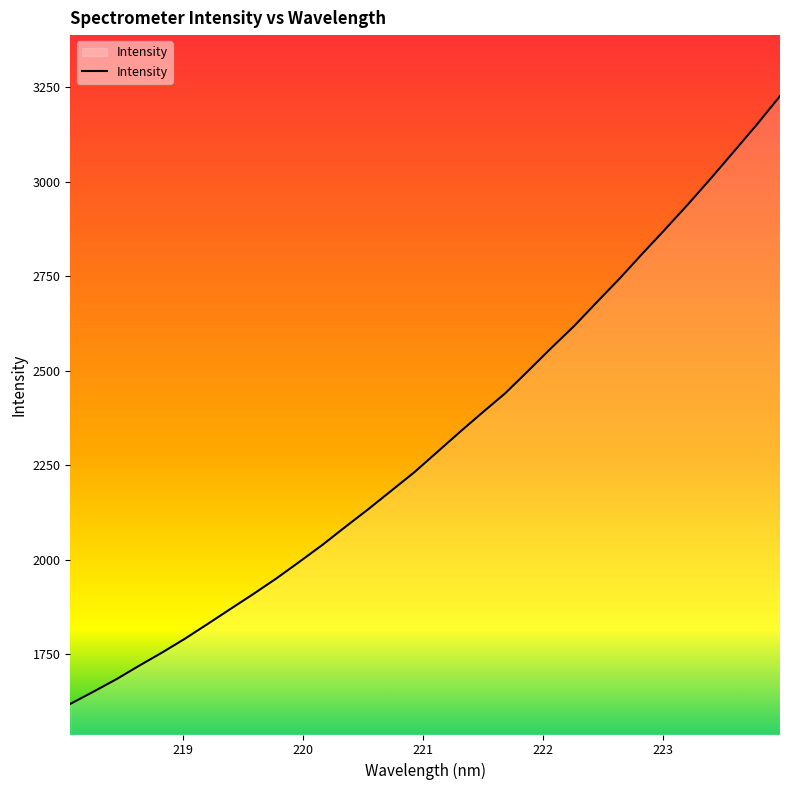

True or false: the data has more than 1 interior local peaks.

False